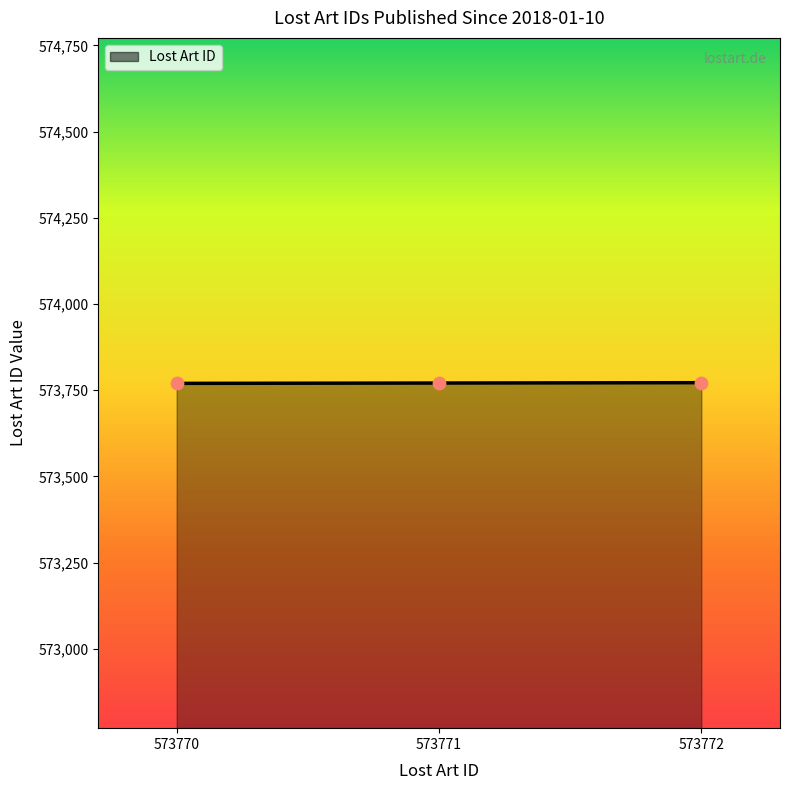

Approximately how many times larger is the value at 573770 compared to 573772?

1.0